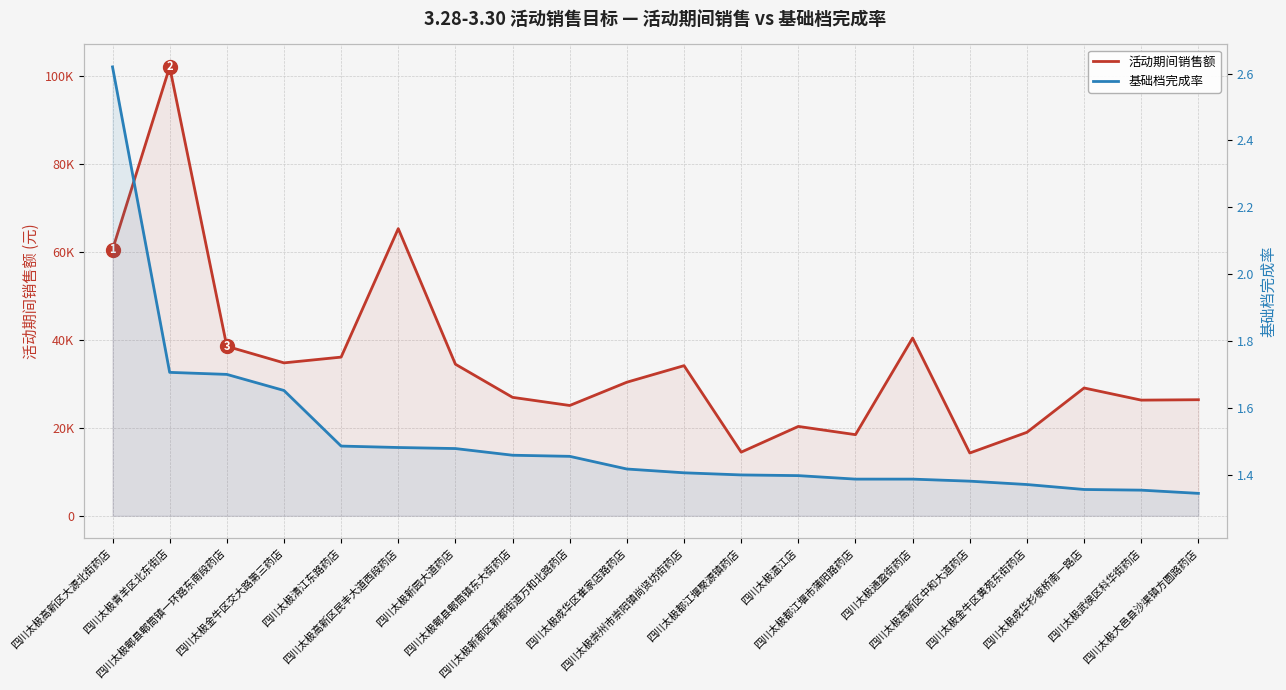

True or false: 基础档完成率 and 活动期间销售额 intersect in this chart.

False